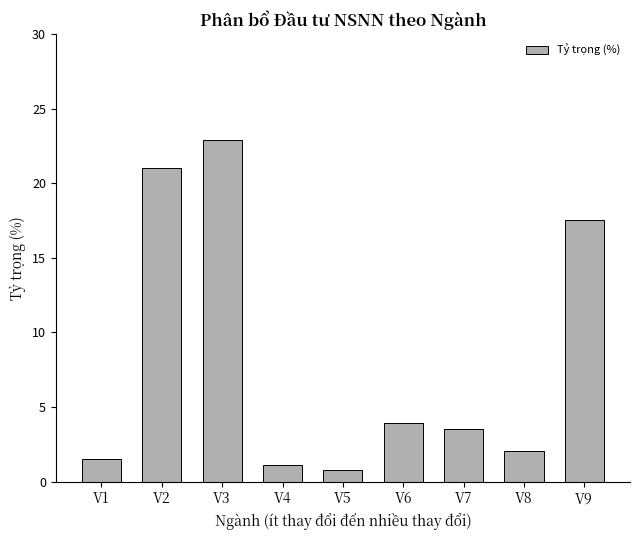

Is it true that the value at V9 is 25.4?

False